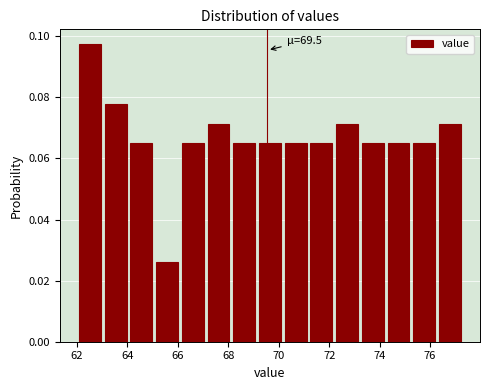

Over which range of the x-axis is the bar tallest?

62.00 to 63.02